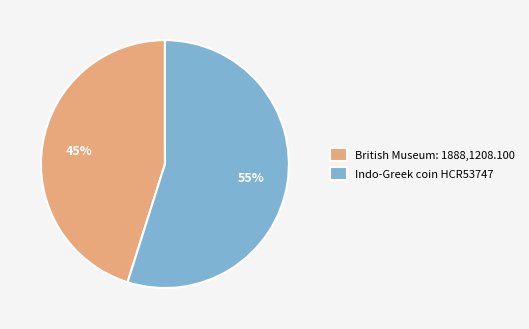

Which category has the smallest portion of the pie?

British Museum: 1888,1208.100